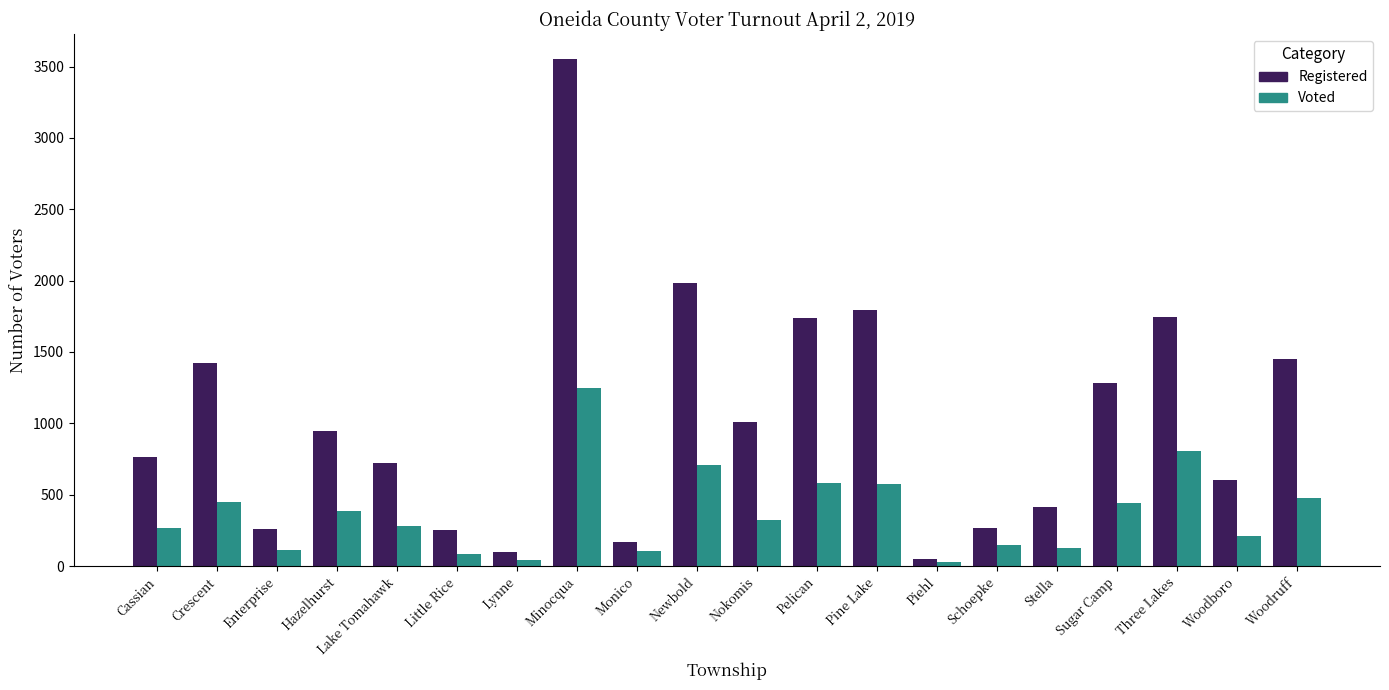

What is the label of the 3rd bar from the right?

Three Lakes